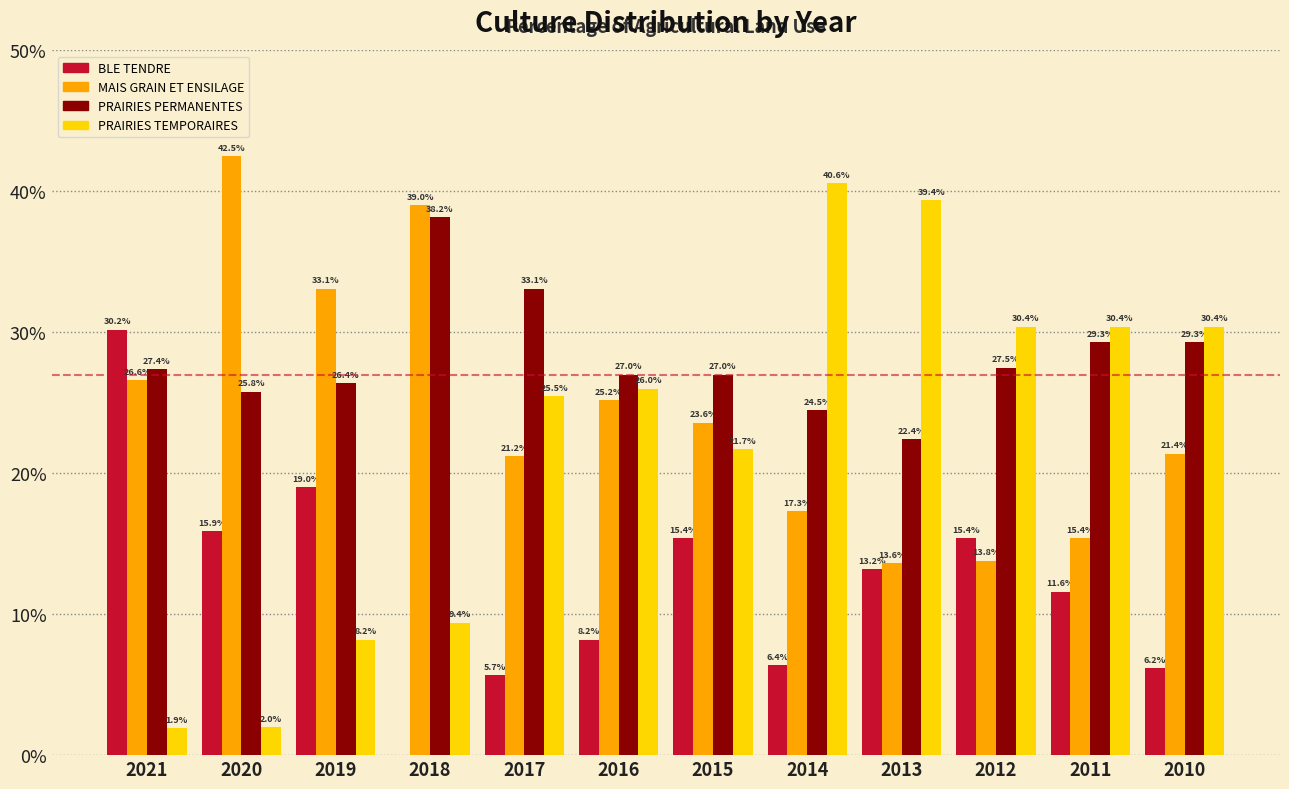

Reading right to left, what are all the values shown in this chart?

BLE TENDRE: 2010=6.2	2011=11.6	2012=15.4	2013=13.2	2014=6.4	2015=15.4	2016=8.2	2017=5.7	2018=0.0	2019=19.0	2020=15.9	2021=30.2
MAIS GRAIN ET ENSILAGE: 2010=21.4	2011=15.4	2012=13.8	2013=13.6	2014=17.3	2015=23.6	2016=25.2	2017=21.2	2018=39.0	2019=33.1	2020=42.5	2021=26.6
PRAIRIES PERMANENTES: 2010=29.3	2011=29.3	2012=27.5	2013=22.4	2014=24.5	2015=27.0	2016=27.0	2017=33.1	2018=38.2	2019=26.4	2020=25.8	2021=27.4
PRAIRIES TEMPORAIRES: 2010=30.4	2011=30.4	2012=30.4	2013=39.4	2014=40.6	2015=21.7	2016=26.0	2017=25.5	2018=9.4	2019=8.2	2020=2.0	2021=1.9